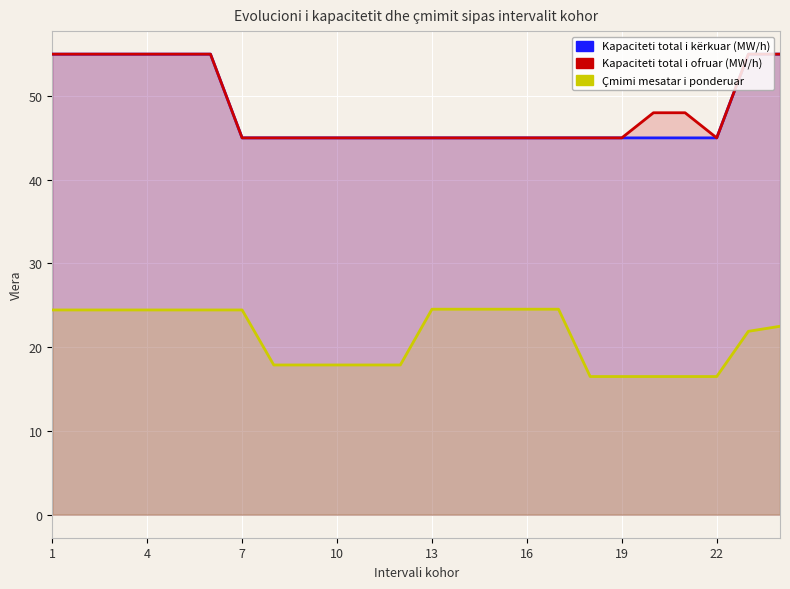

What is the difference between the highest and lowest values at 16?

20.5